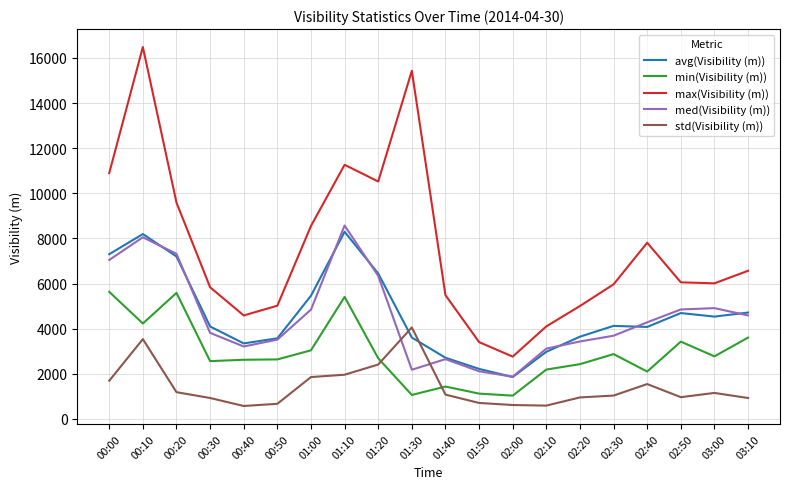

At which category is the sum across all series the highest?

00:10